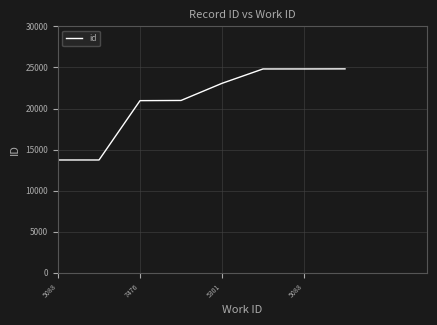

What is the maximum value shown in the chart?

24825